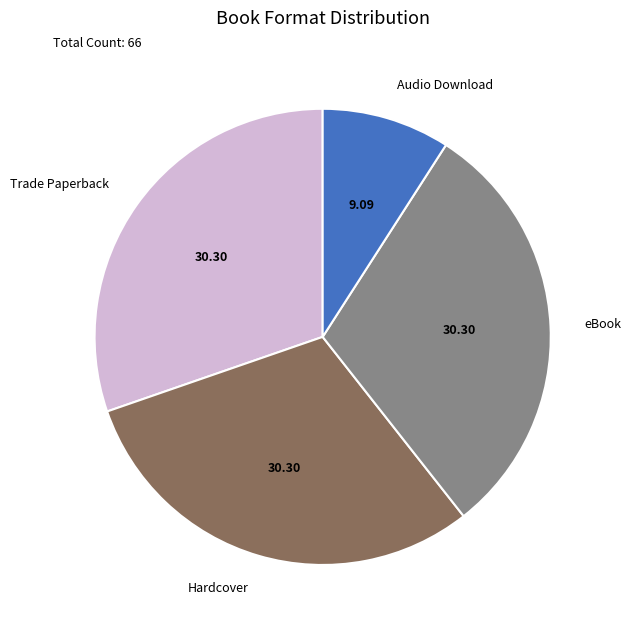

The Hardcover slice represents 36% of the pie. True or false?

False